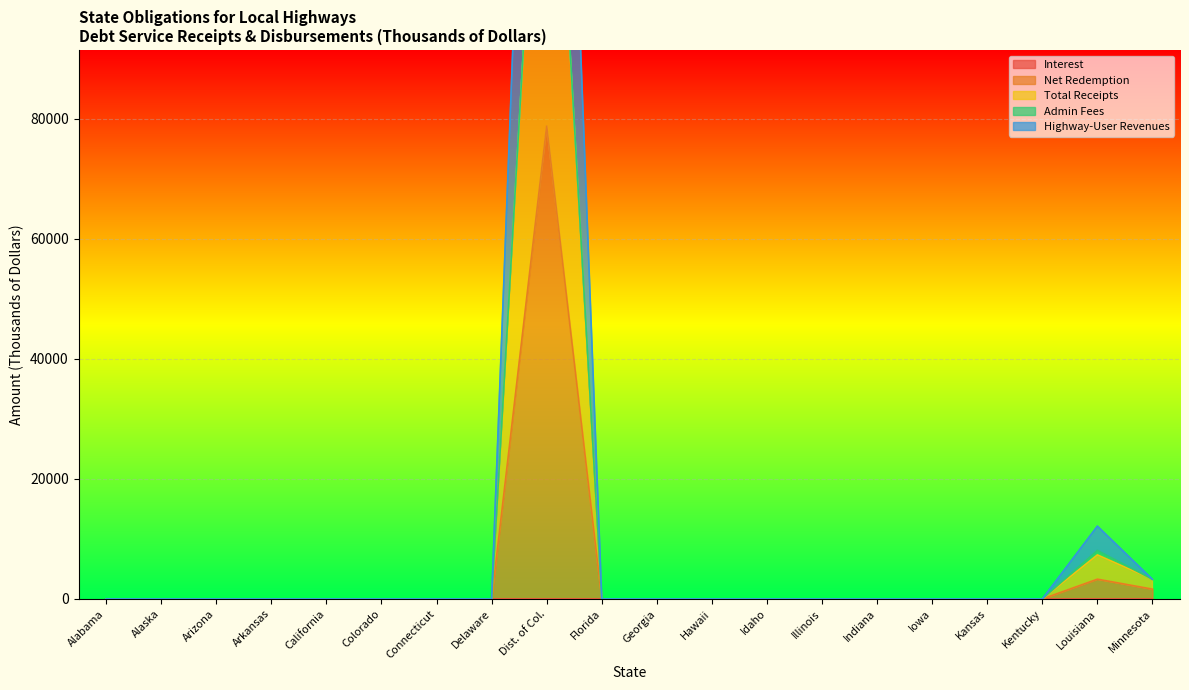

True or false: Highway-User Revenues has a value of 0 at Indiana.

True